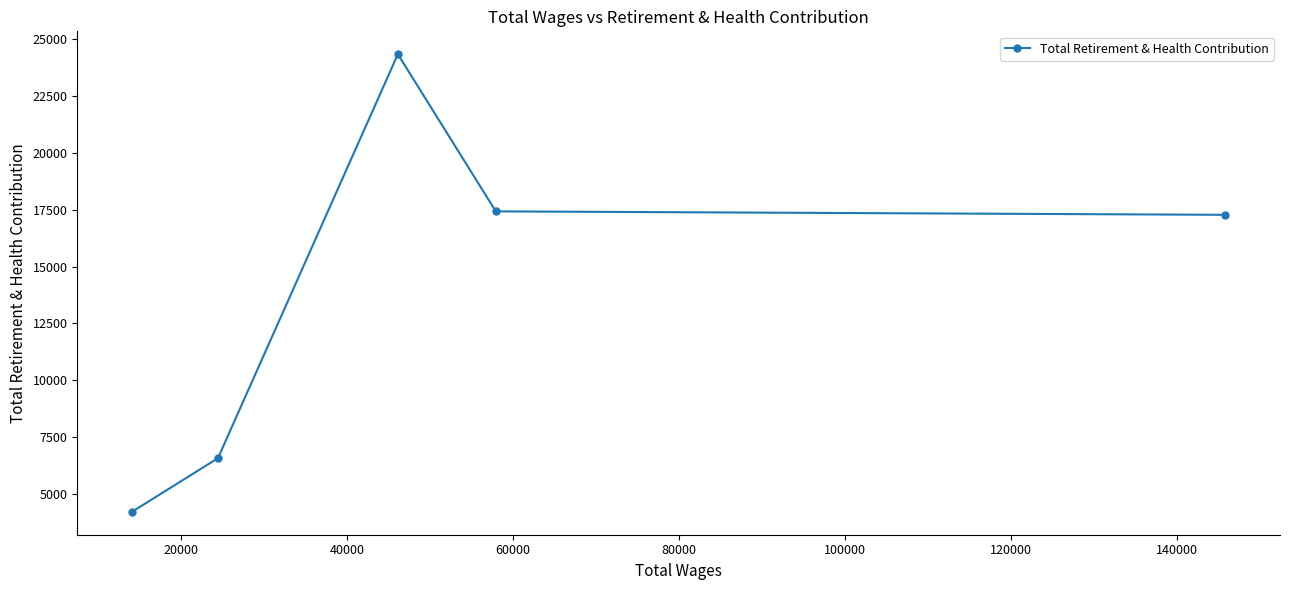

What is the value of the 2nd point from the left?

6576